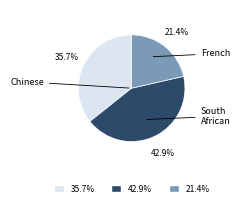

Does any single category account for the majority?

No